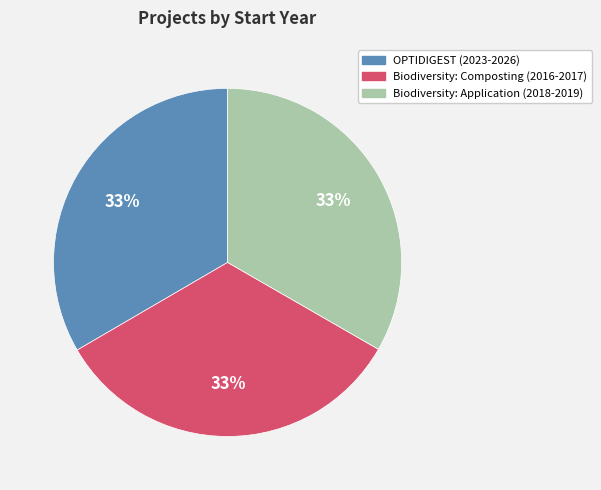

The OPTIDIGEST (2023-2026) slice represents 33% of the pie. True or false?

True